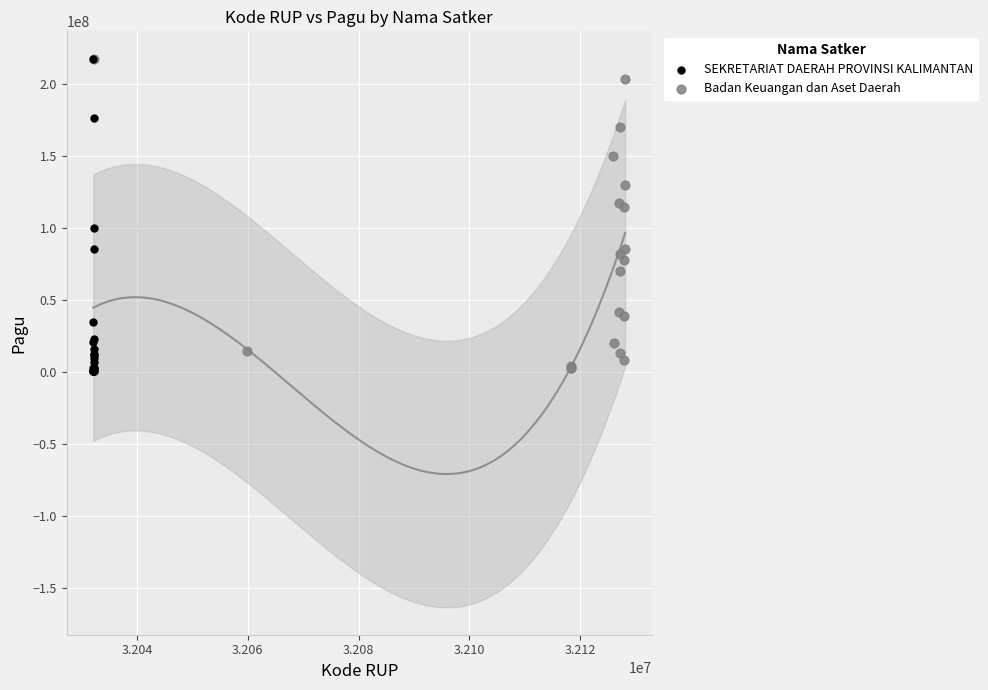

What are all the series names shown in the legend?

SEKRETARIAT DAERAH PROVINSI KALIMANTAN, Badan Keuangan dan Aset Daerah